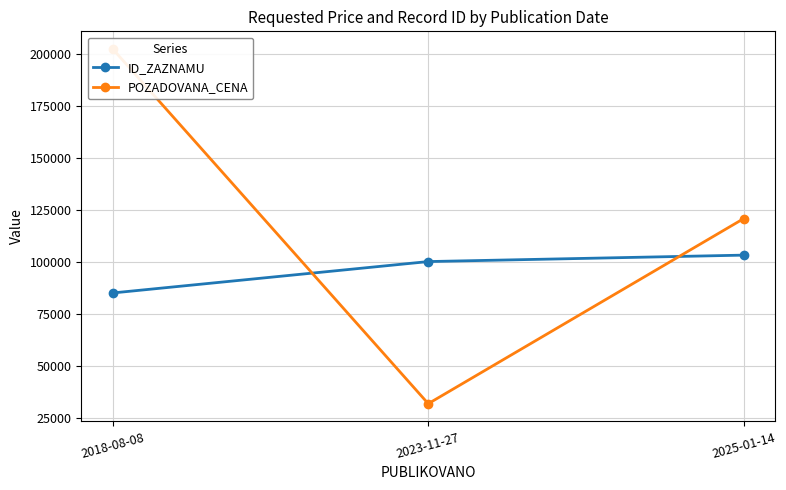

Is the value of POZADOVANA_CENA at 2025-01-14 greater than the value of ID_ZAZNAMU at 2025-01-14?

Yes